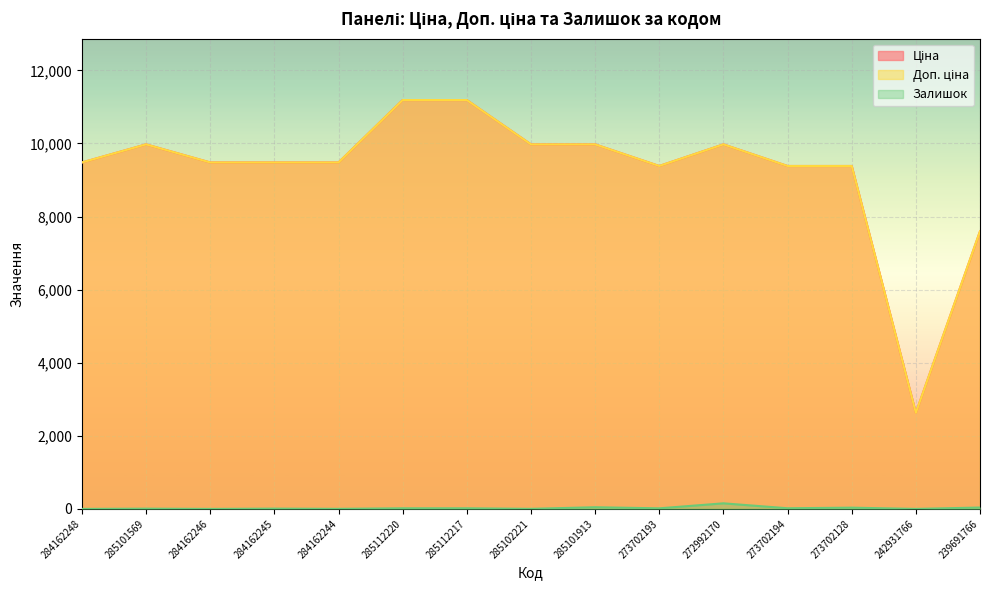

The Ціна series shows 9975.0 at 272992170. True or false?

True